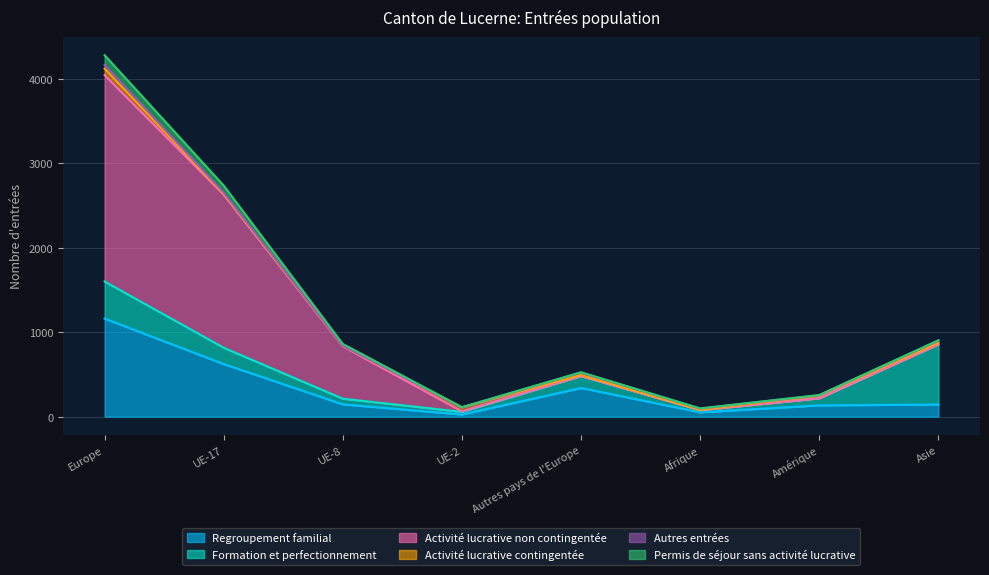

How many times do Formation et perfectionnement and Regroupement familial cross each other?

3